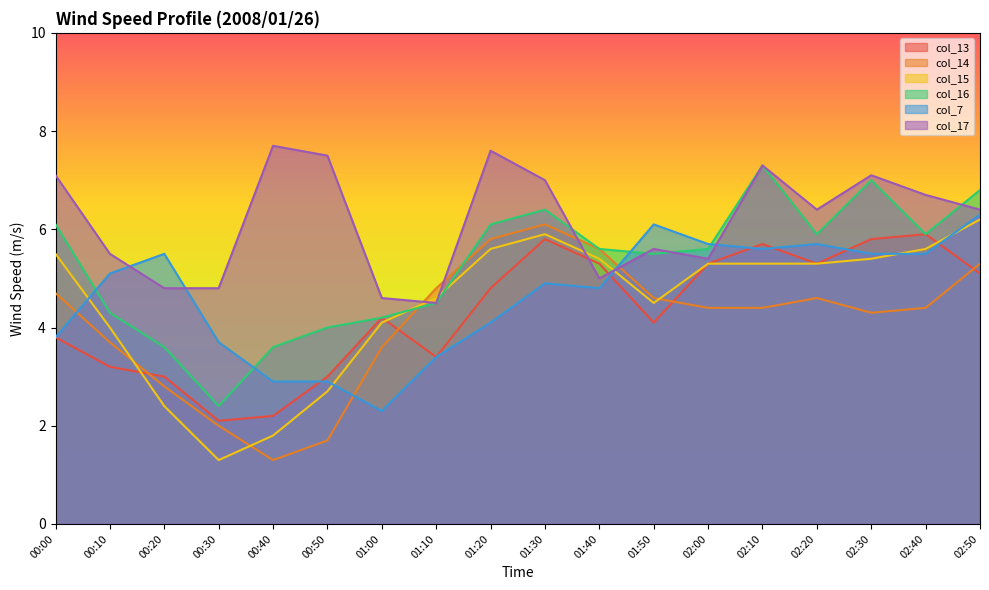

How many lines are shown in the chart?

6